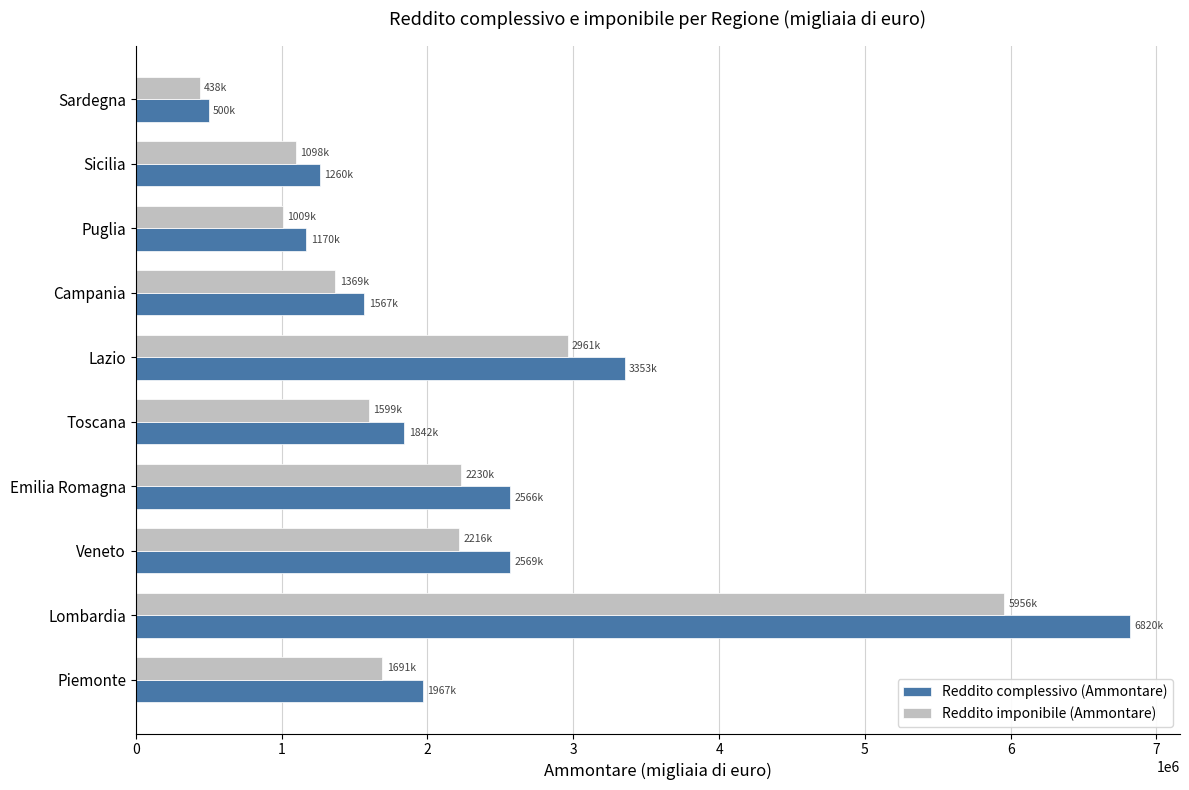

True or false: Reddito complessivo (Ammontare) has a value of 1073872 at Emilia Romagna.

False